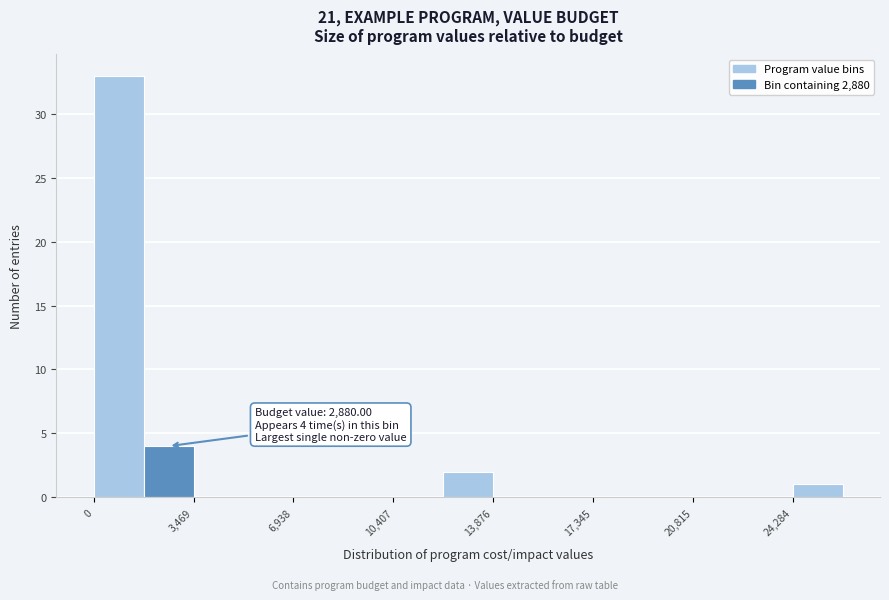

Read against the x-axis, roughly where is the centre of the tallest bar?

1000